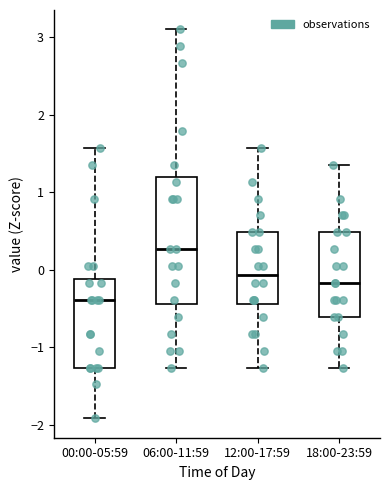

Comparing the boxes themselves (not the whiskers), which one is the tallest?

06:00-11:59